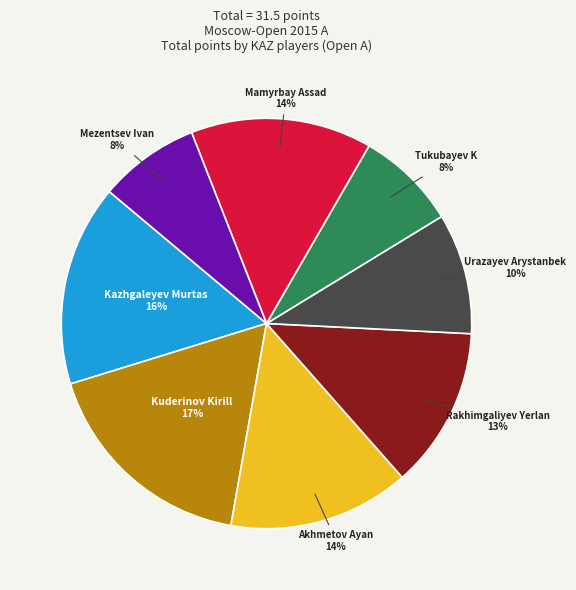

Is it true that Akhmetov Ayan is 1% of the pie?

False